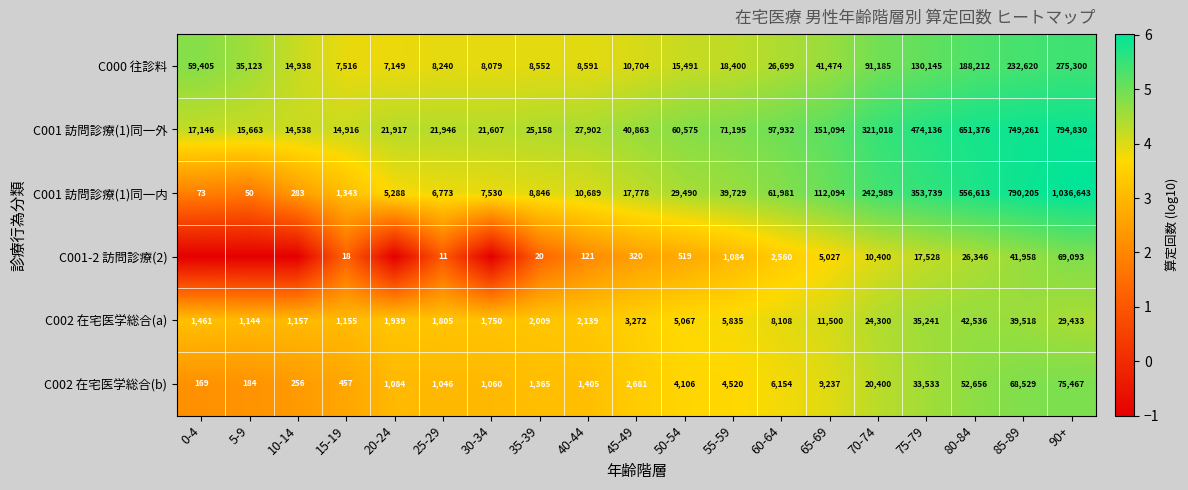

Rank the categories by C000 往診料 value from lowest to highest.

20-24, 15-19, 30-34, 25-29, 35-39, 40-44, 45-49, 10-14, 50-54, 55-59, 60-64, 5-9, 65-69, 0-4, 70-74, 75-79, 80-84, 85-89, 90+